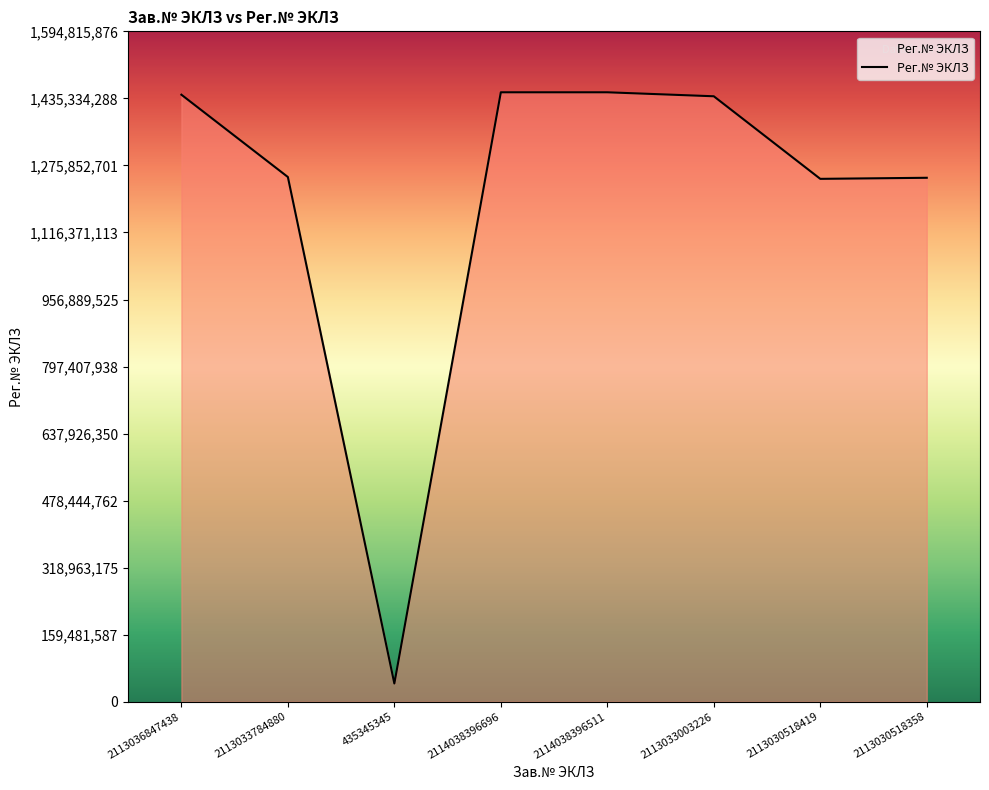

What is the sum of the values at 2113033784880 and 2114038396511?

2698135704